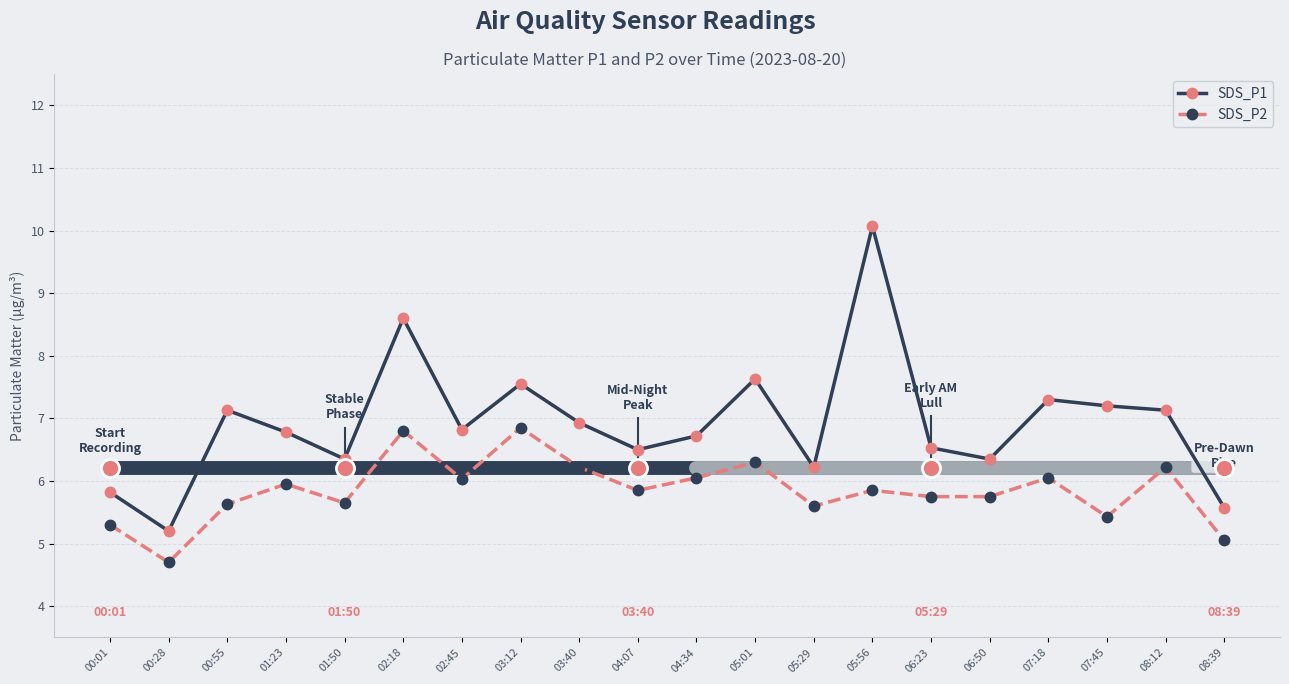

What is the value of the SDS_P1 point at the 10th from the left?

6.5